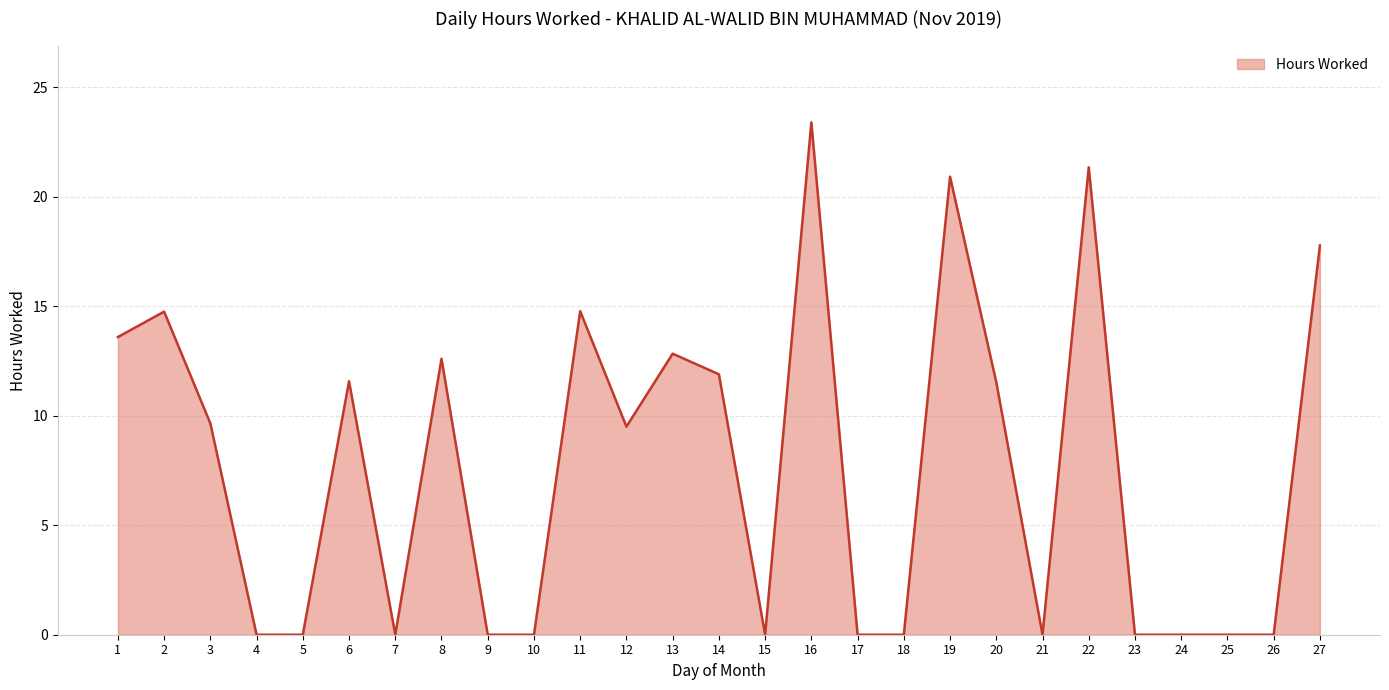

How many series are shown in this chart?

1